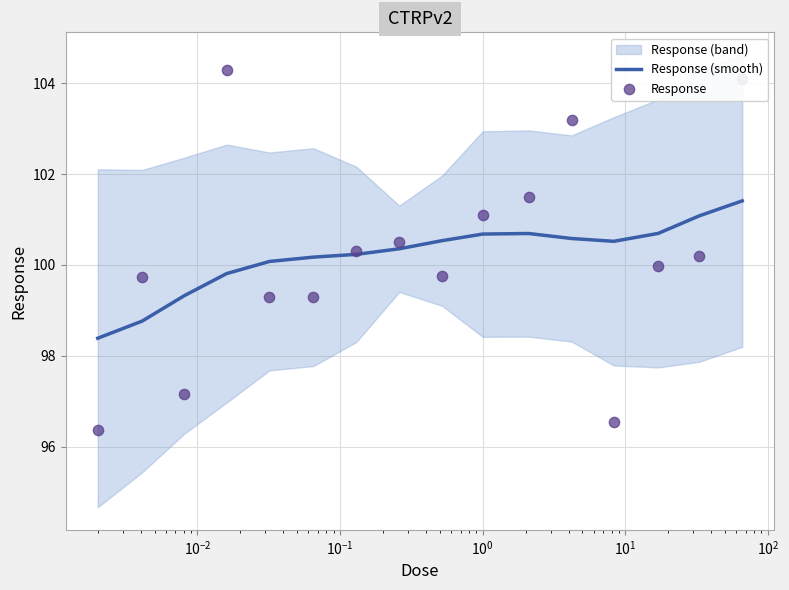

Which series reaches the maximum Y coordinate?

Response